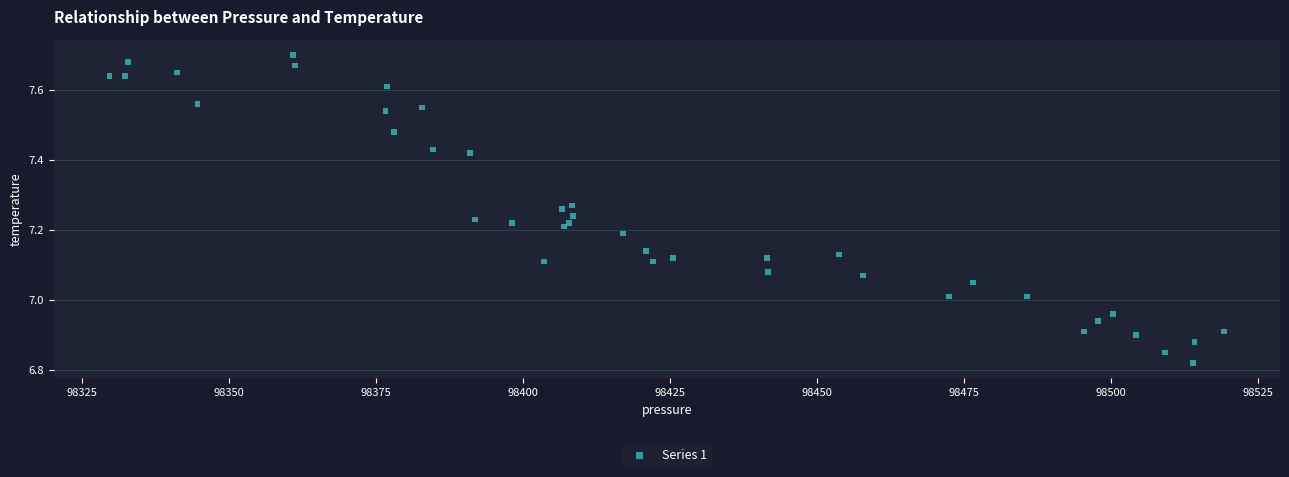

What is the range of Y values (max minus min)?

0.9